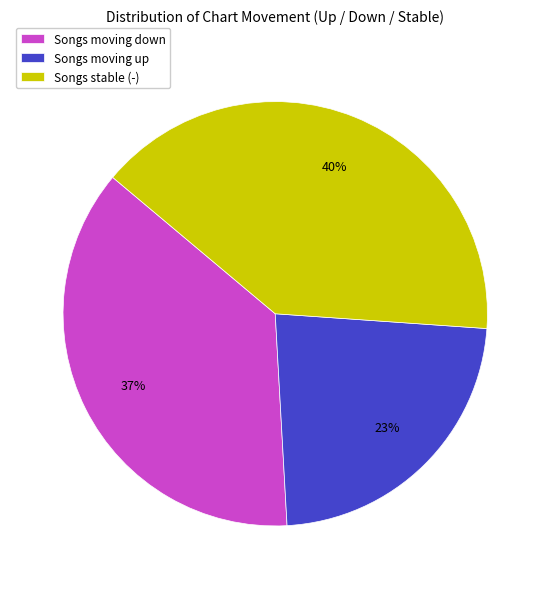

What is the ratio of the value at Songs stable (-) to the value at Songs moving up?

1.7